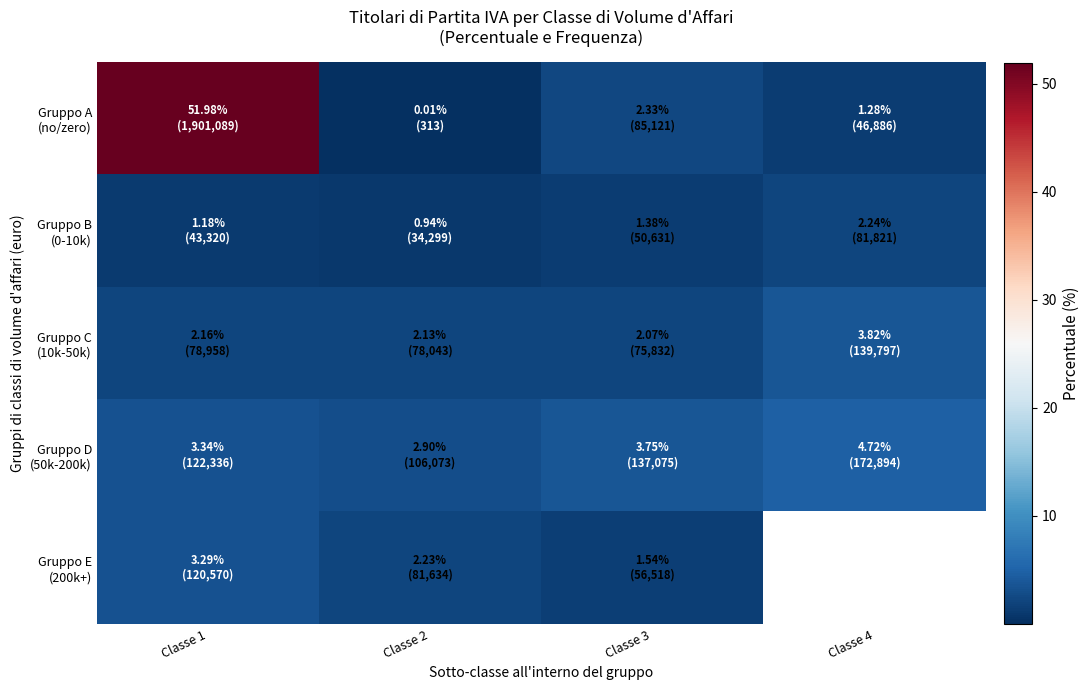

Rank the series by their maximum value, from highest to lowest.

Gruppo A (no/zero), Gruppo D (50k-200k), Gruppo C (10k-50k), Gruppo E (200k+), Gruppo B (0-10k)